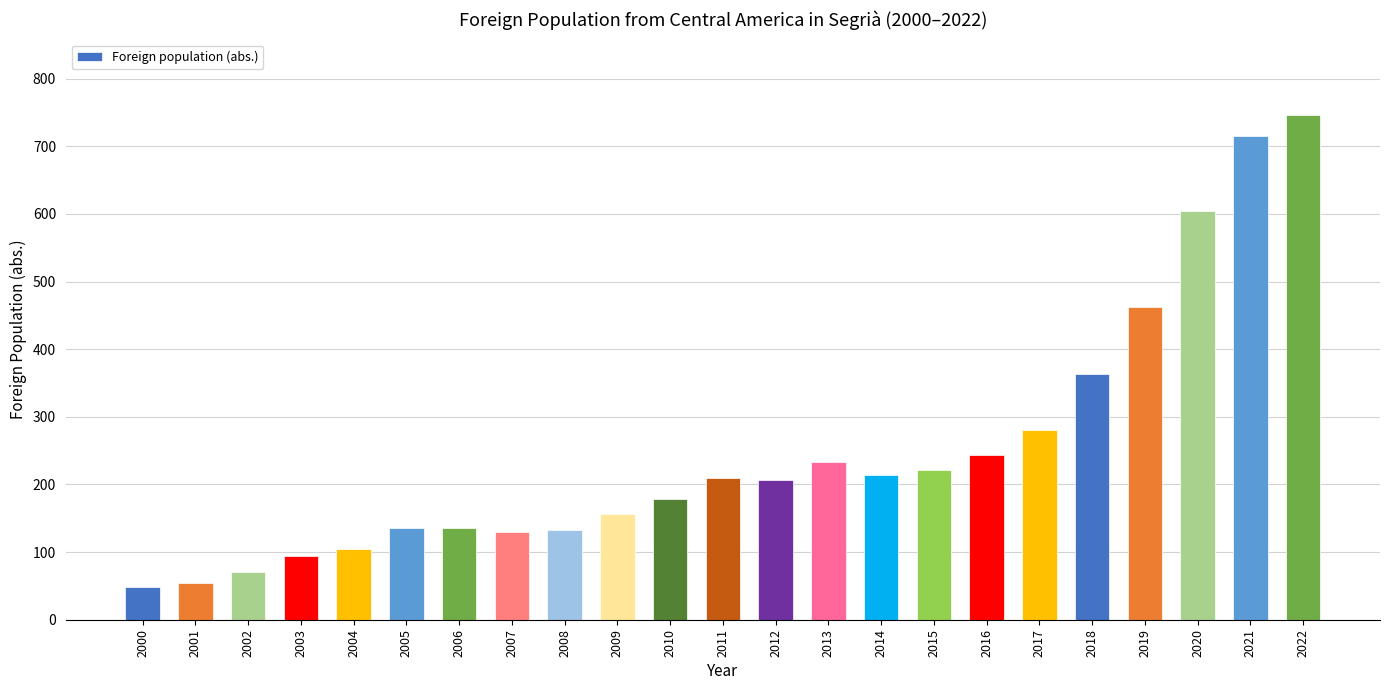

How many data points are less than 206?

11